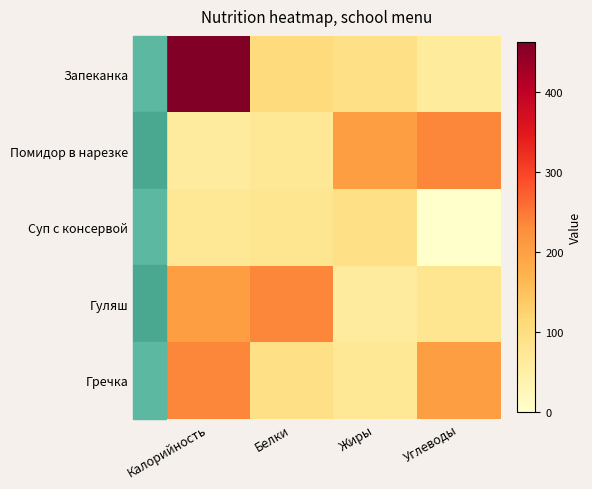

Which has a higher value, Углеводы or Калорийность?

Калорийность